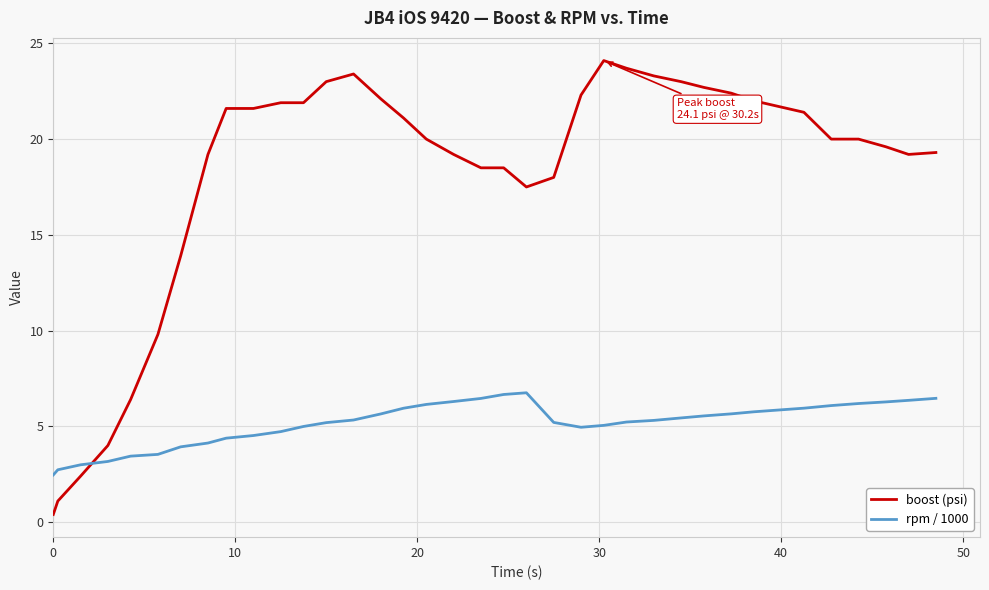

Which series has the largest range (max minus min)?

boost (psi)